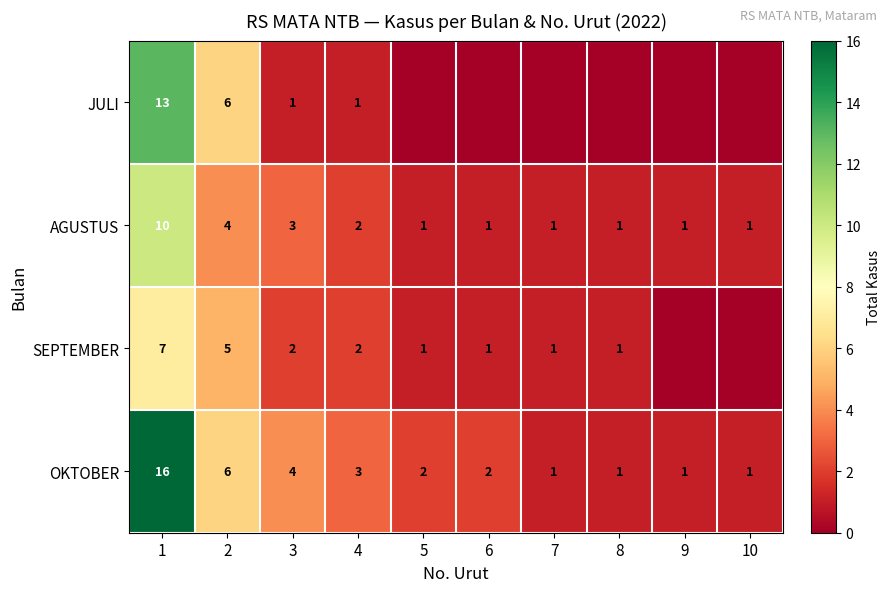

The AGUSTUS series shows 2 at 4. True or false?

True